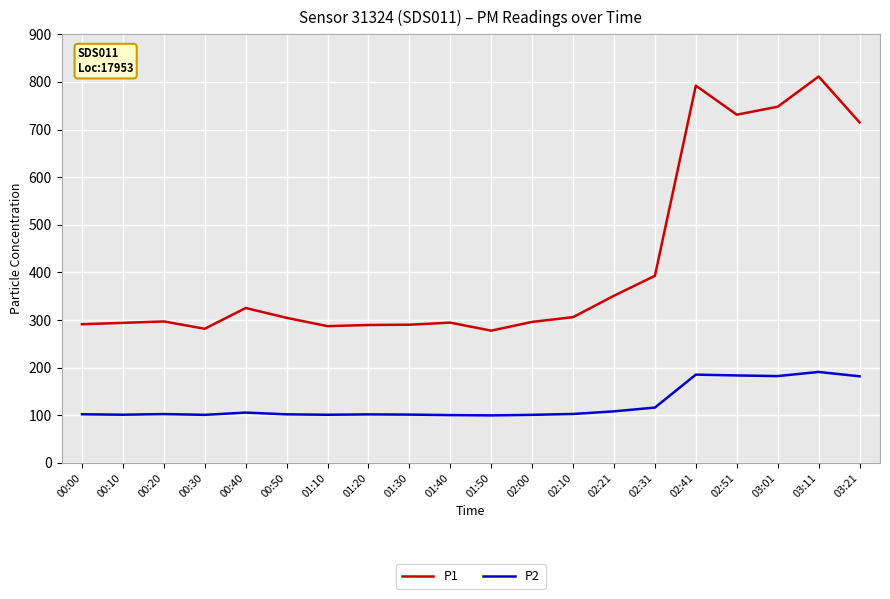

True or false: P1 and P2 cross at least once.

False